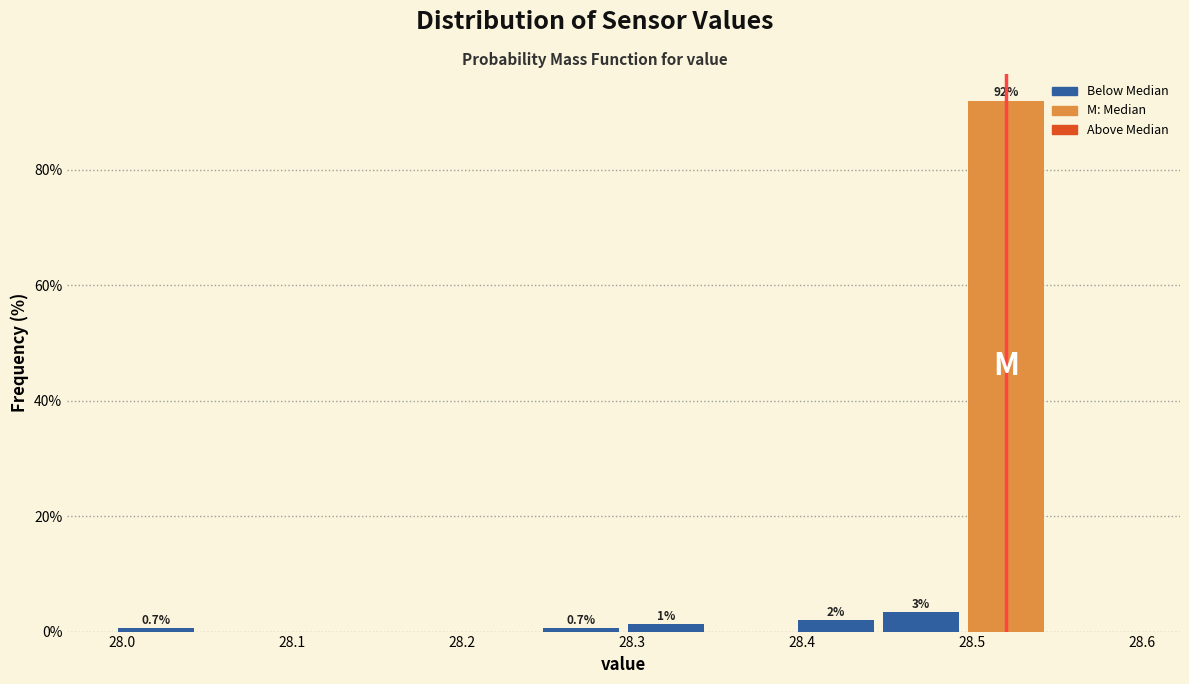

Over which range of the x-axis is the bar tallest?

28.495 to 28.545